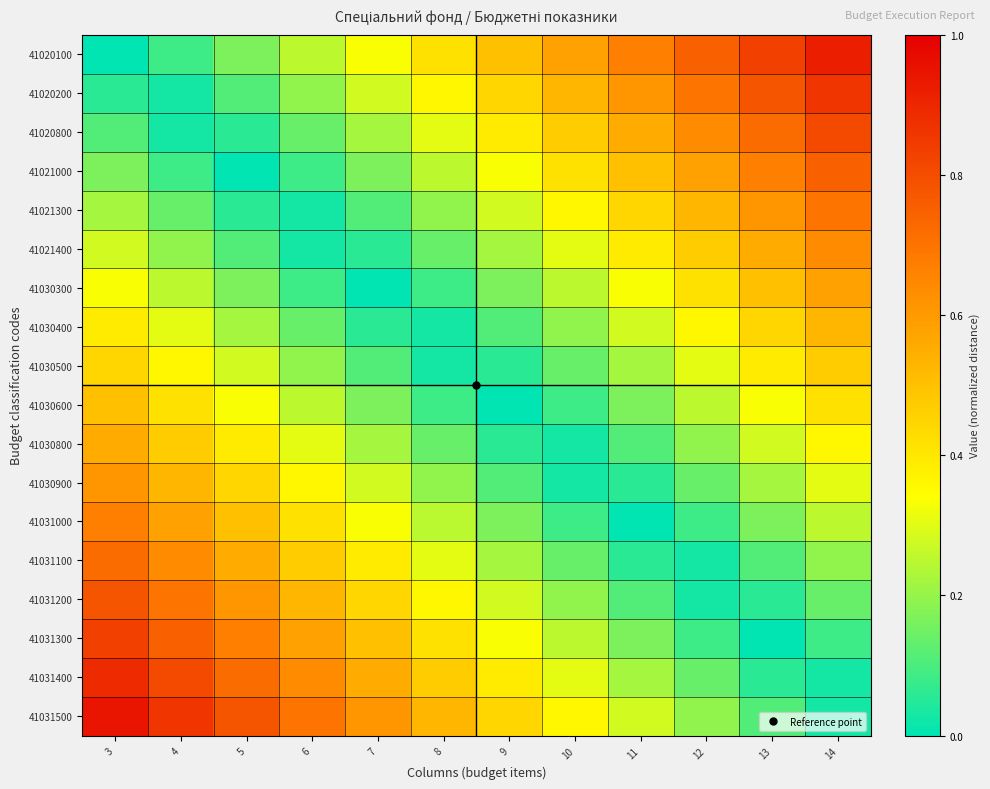

Reading left to right, transcribe all the data shown in this chart.

41020100: 3=0.0	4=0.1	5=0.2	6=0.2	7=0.3	8=0.4	9=0.5	10=0.6	11=0.7	12=0.8	13=0.8	14=0.9
41020200: 3=0.1	4=0.0	5=0.1	6=0.2	7=0.3	8=0.4	9=0.4	10=0.5	11=0.6	12=0.7	13=0.8	14=0.9
41020800: 3=0.1	4=0.0	5=0.1	6=0.1	7=0.2	8=0.3	9=0.4	10=0.5	11=0.6	12=0.6	13=0.7	14=0.8
41021000: 3=0.2	4=0.1	5=0.0	6=0.1	7=0.2	8=0.2	9=0.3	10=0.4	11=0.5	12=0.6	13=0.7	14=0.8
41021300: 3=0.2	4=0.1	5=0.1	6=0.0	7=0.1	8=0.2	9=0.3	10=0.4	11=0.4	12=0.5	13=0.6	14=0.7
41021400: 3=0.3	4=0.2	5=0.1	6=0.0	7=0.1	8=0.1	9=0.2	10=0.3	11=0.4	12=0.5	13=0.6	14=0.6
41030300: 3=0.3	4=0.2	5=0.2	6=0.1	7=0.0	8=0.1	9=0.2	10=0.3	11=0.3	12=0.4	13=0.5	14=0.6
41030400: 3=0.4	4=0.3	5=0.2	6=0.1	7=0.1	8=0.0	9=0.1	10=0.2	11=0.3	12=0.4	13=0.4	14=0.5
41030500: 3=0.4	4=0.4	5=0.3	6=0.2	7=0.1	8=0.0	9=0.1	10=0.1	11=0.2	12=0.3	13=0.4	14=0.5
41030600: 3=0.5	4=0.4	5=0.3	6=0.2	7=0.2	8=0.1	9=0.0	10=0.1	11=0.2	12=0.2	13=0.3	14=0.4
41030800: 3=0.6	4=0.5	5=0.4	6=0.3	7=0.2	8=0.1	9=0.1	10=0.0	11=0.1	12=0.2	13=0.3	14=0.4
41030900: 3=0.6	4=0.5	5=0.4	6=0.4	7=0.3	8=0.2	9=0.1	10=0.0	11=0.1	12=0.1	13=0.2	14=0.3
41031000: 3=0.7	4=0.6	5=0.5	6=0.4	7=0.3	8=0.2	9=0.2	10=0.1	11=0.0	12=0.1	13=0.2	14=0.2
41031100: 3=0.7	4=0.6	5=0.6	6=0.5	7=0.4	8=0.3	9=0.2	10=0.1	11=0.1	12=0.0	13=0.1	14=0.2
41031200: 3=0.8	4=0.7	5=0.6	6=0.5	7=0.4	8=0.4	9=0.3	10=0.2	11=0.1	12=0.0	13=0.1	14=0.1
41031300: 3=0.8	4=0.8	5=0.7	6=0.6	7=0.5	8=0.4	9=0.3	10=0.2	11=0.2	12=0.1	13=0.0	14=0.1
41031400: 3=0.9	4=0.8	5=0.7	6=0.6	7=0.6	8=0.5	9=0.4	10=0.3	11=0.2	12=0.1	13=0.1	14=0.0
41031500: 3=0.9	4=0.9	5=0.8	6=0.7	7=0.6	8=0.5	9=0.4	10=0.4	11=0.3	12=0.2	13=0.1	14=0.0